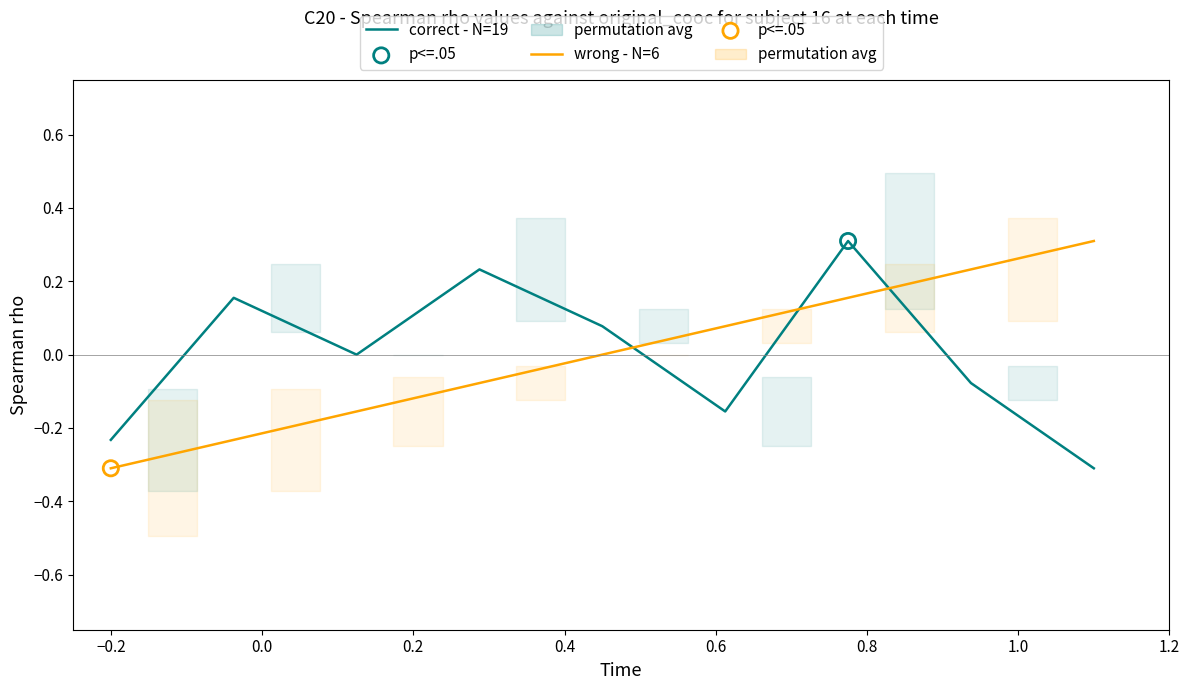

Which series contains the highest Y value?

correct - N=19